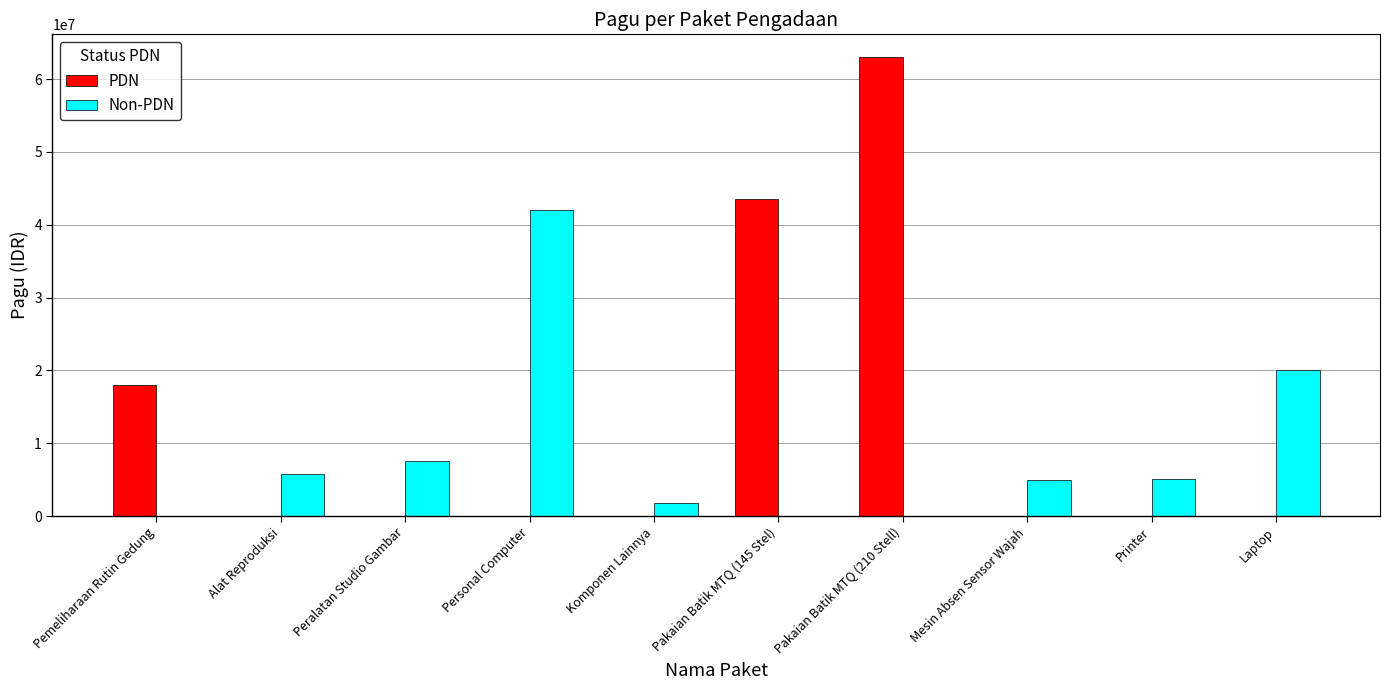

The Non-PDN series shows 13801196 at Laptop. True or false?

False